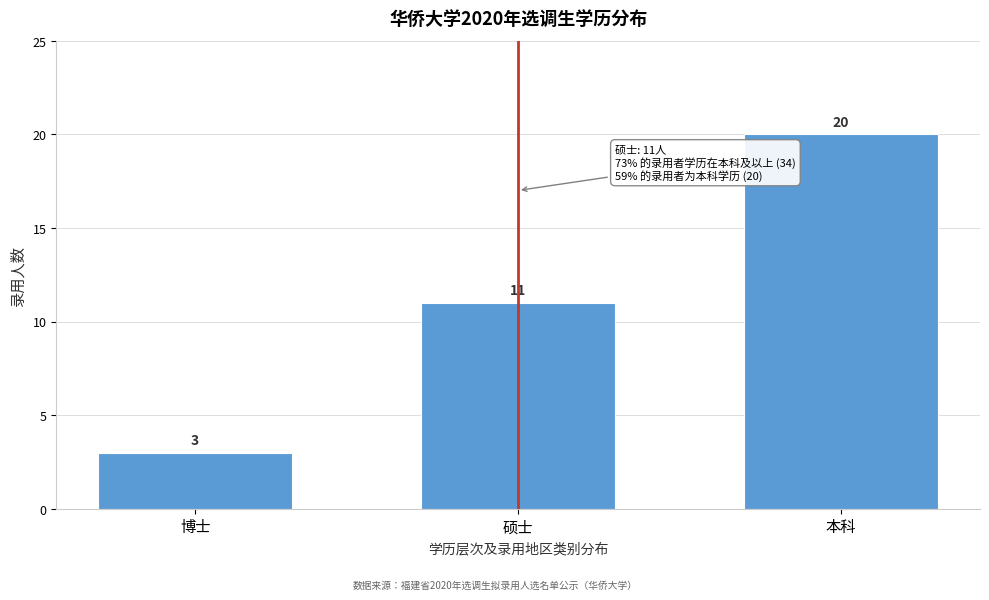

Reading right to left, what are all the values shown in this chart?

本科=20	硕士=11	博士=3